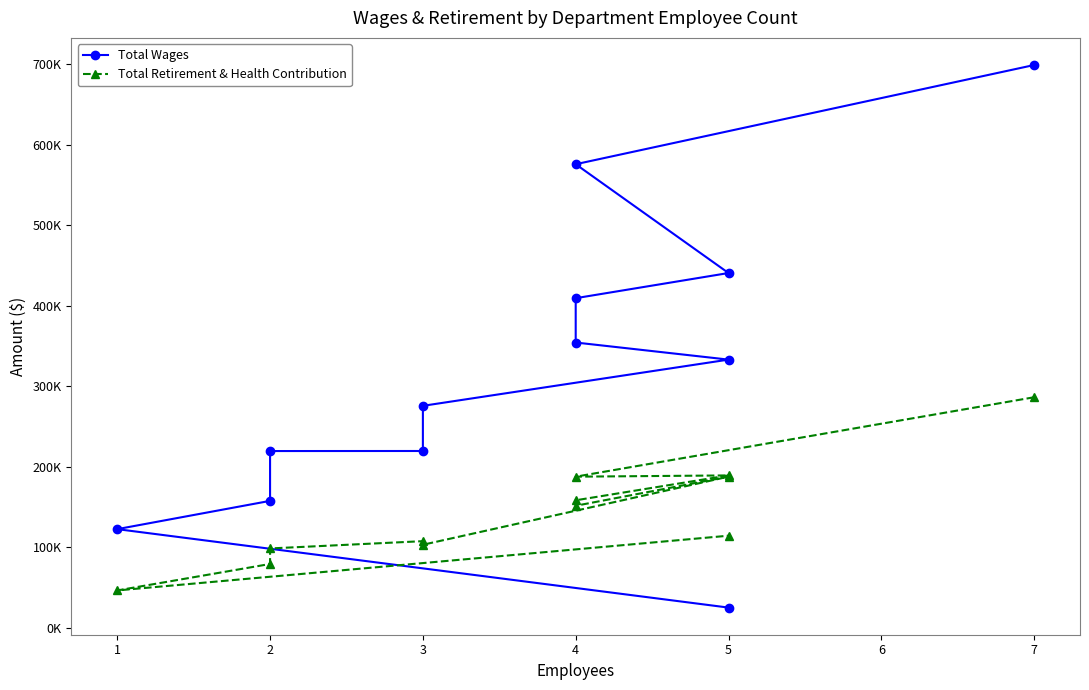

Is the value of Total Retirement & Health Contribution at 3 greater than the value of Total Wages at 3?

No